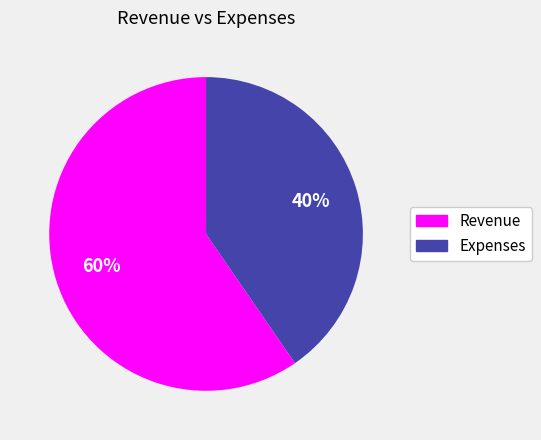

What is the smallest slice in the pie chart?

Expenses